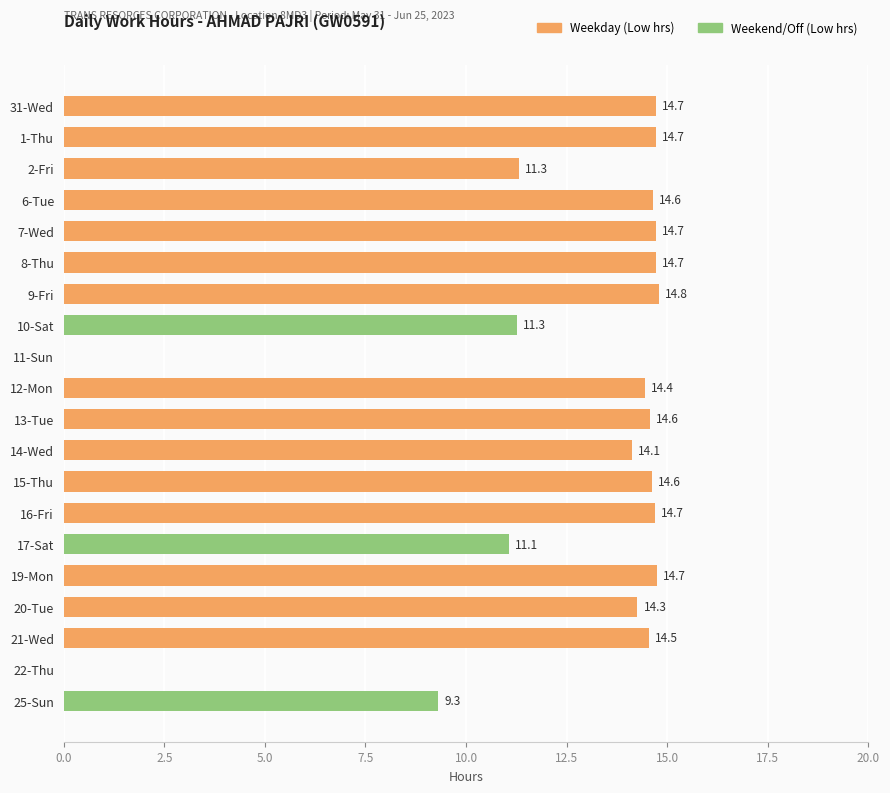

The chart shows a value of 14.1 at 14-Wed. True or false?

True